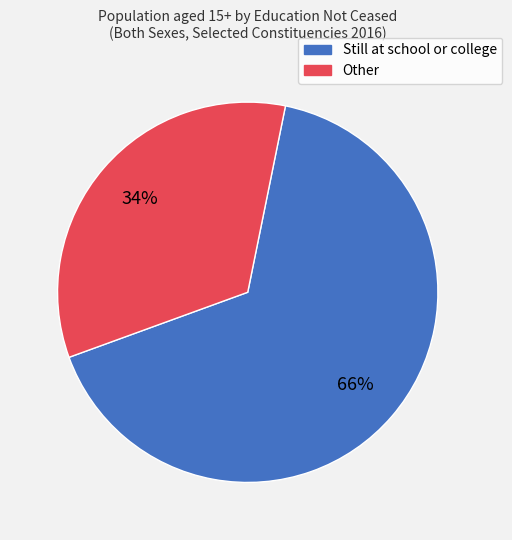

Is there any slice that represents more than half of the pie?

Yes